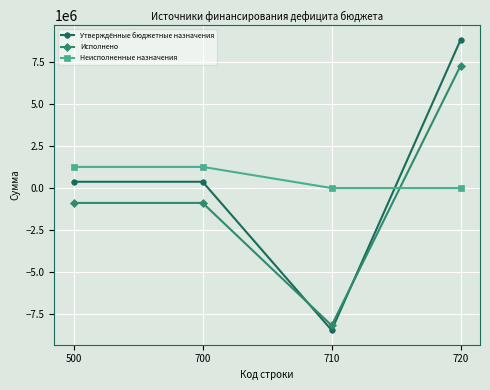

Reading right to left, list all the values displayed in this chart.

Утверждённые бюджетные назначения: 720=8801195.5	710=-8428194.5	700=373001.0	500=373001.0
Исполнено: 720=7266898.6	710=-8149223.2	700=-882324.6	500=-882324.6
Неисполненные назначения: 720=0.0	710=0.0	700=1255325.6	500=1255325.6